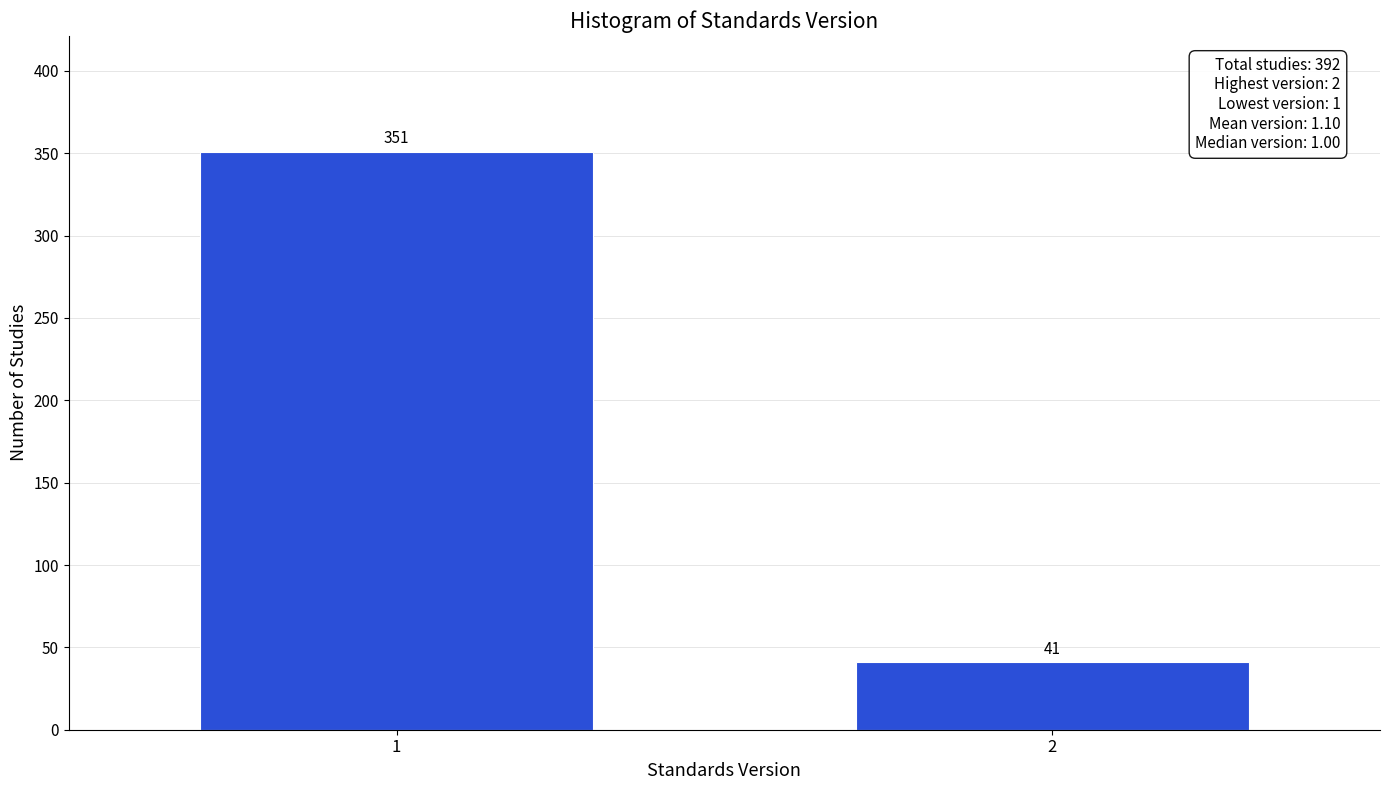

Reading left to right, transcribe all the data shown in this chart.

351	41